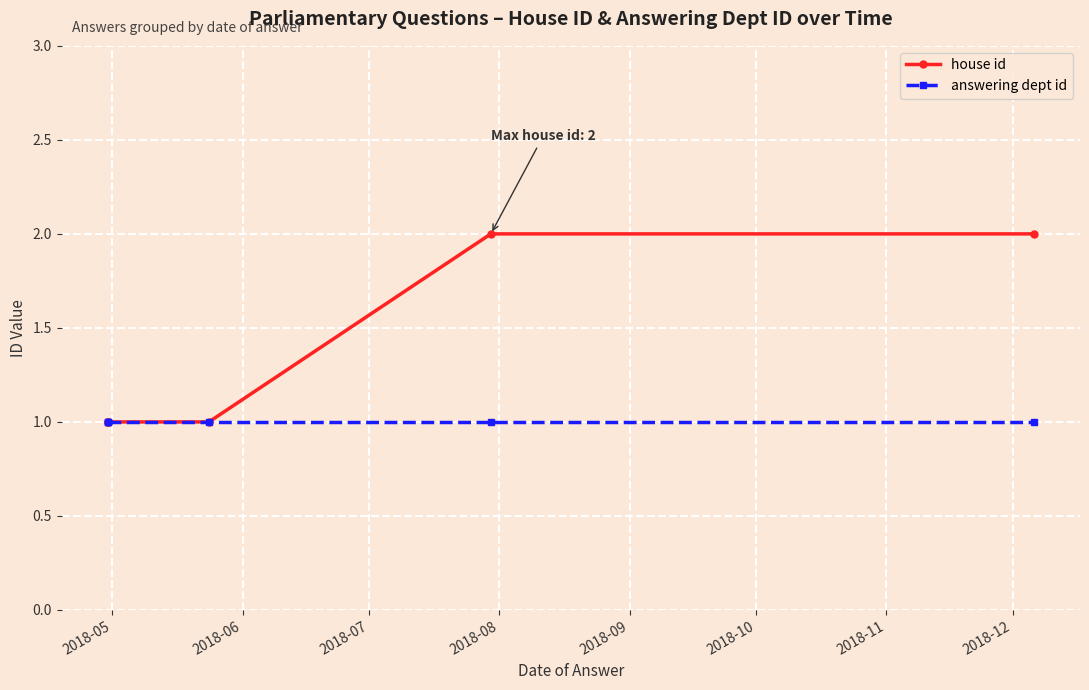

How many lines are shown in the chart?

2